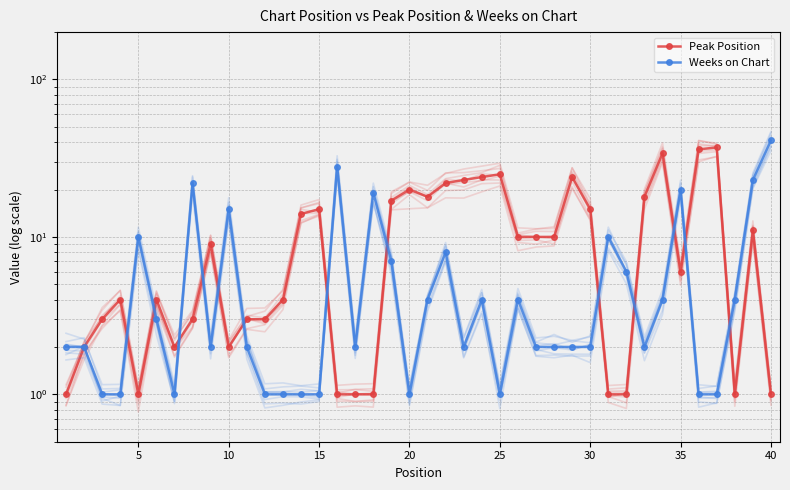

What is the average value of the Peak Position series?

11